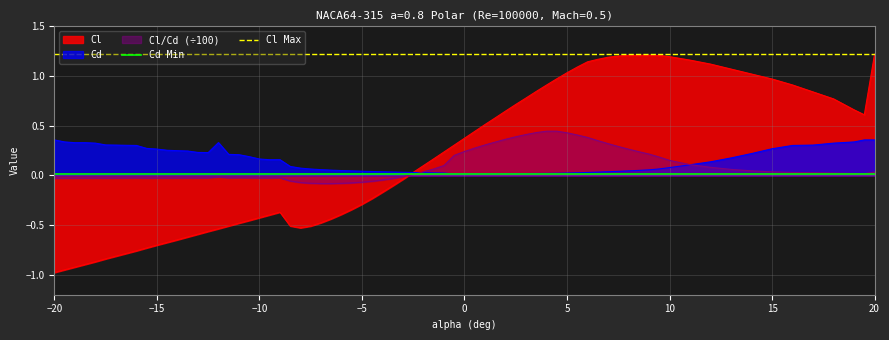

Is it true that Cl equals 0.7 at 15?

False